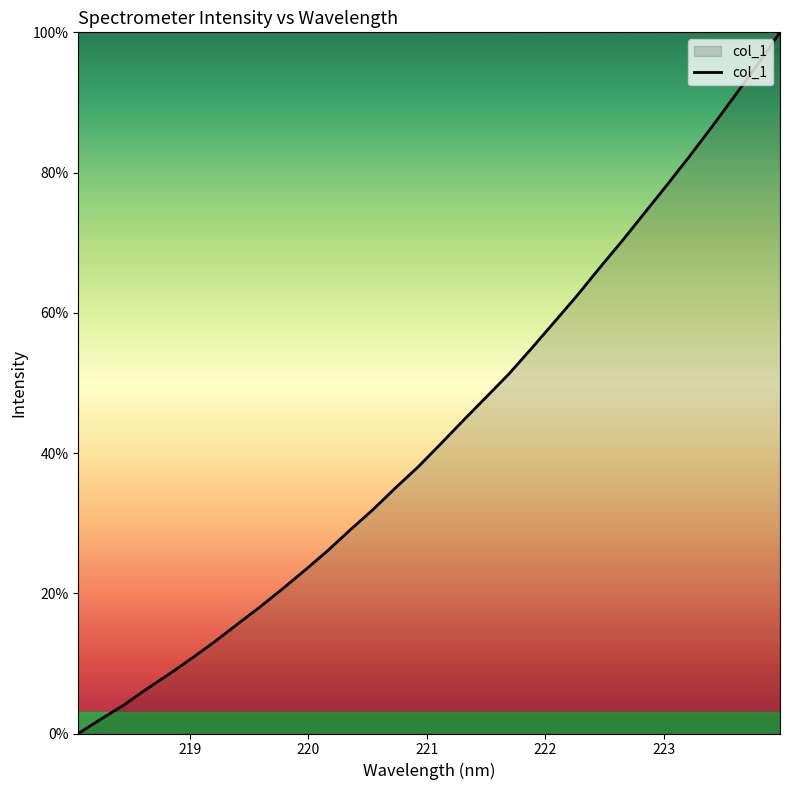

What is the difference between the maximum and minimum values?

100.0